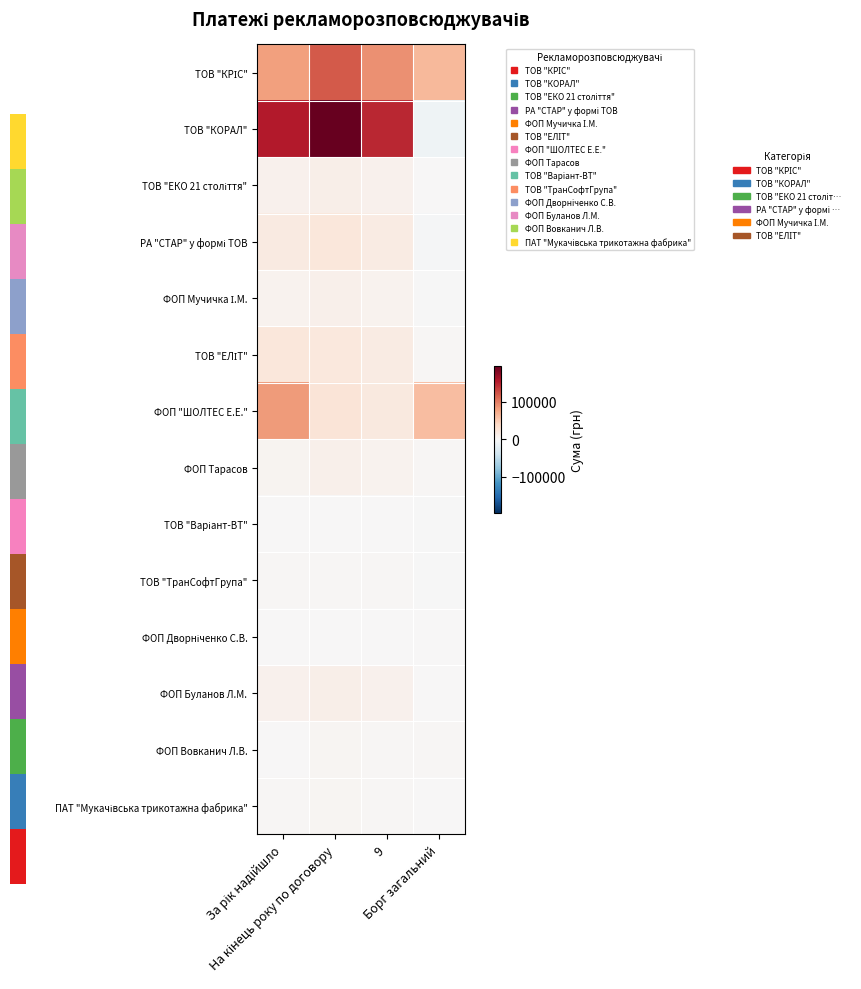

True or false: ФОП Дворніченко С.В. has a value of 264.5 at На кінець року по договору.

False